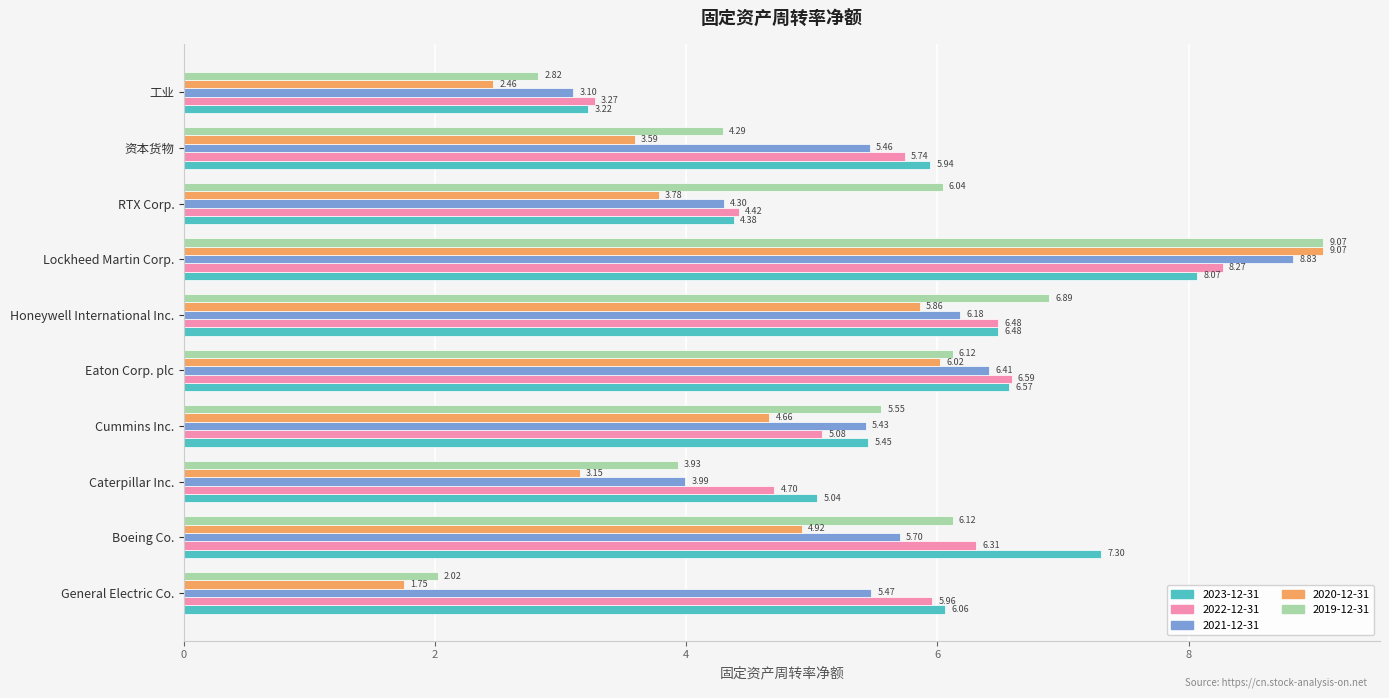

Which series has the largest total across all categories?

2023-12-31